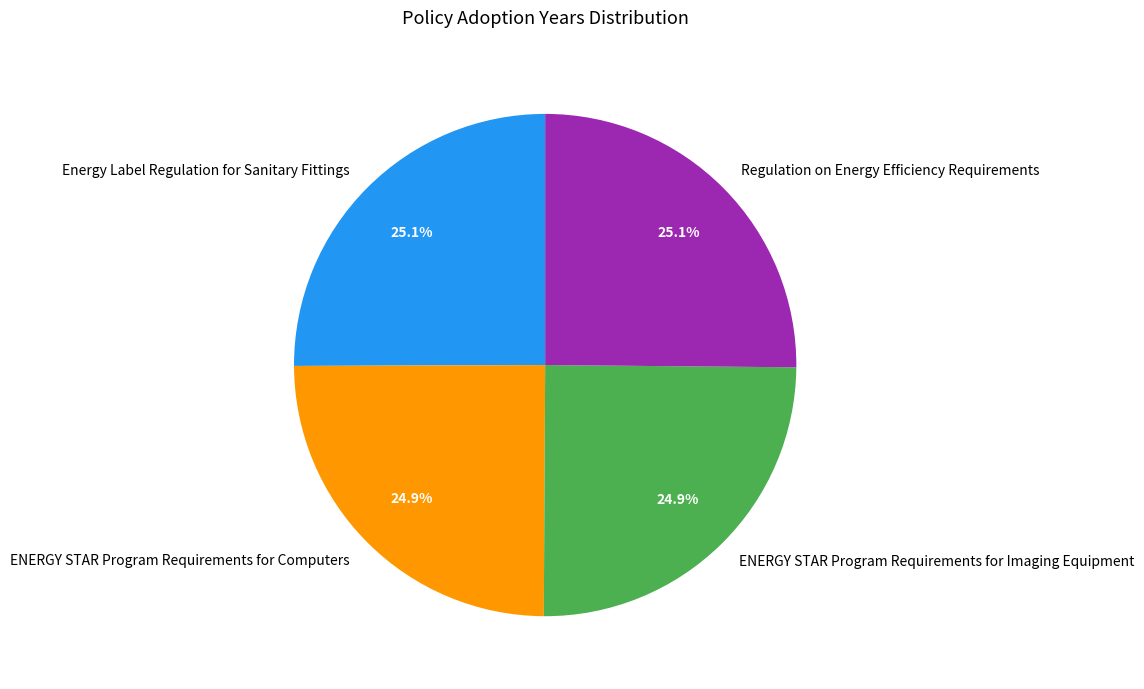

Combined, what portion of the pie is Energy Label Regulation for Sanitary Fittings and ENERGY STAR Program Requirements for Imaging Equipment?

50.0%